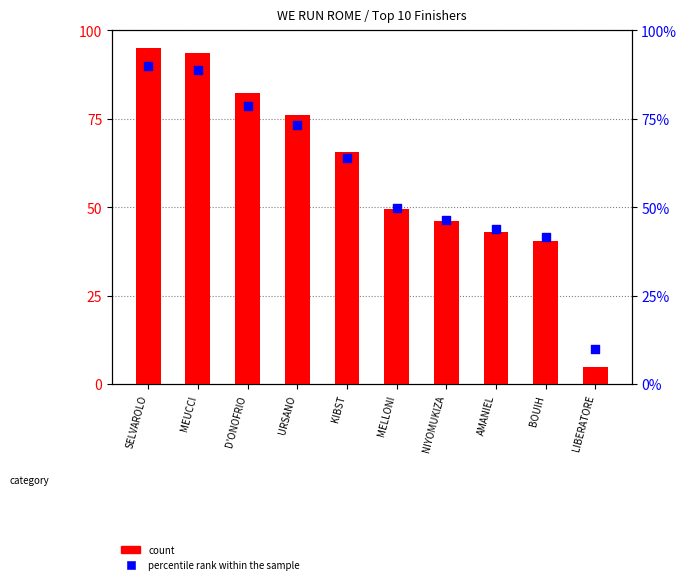

What are all the series names shown in the legend?

count, percentile rank within the sample